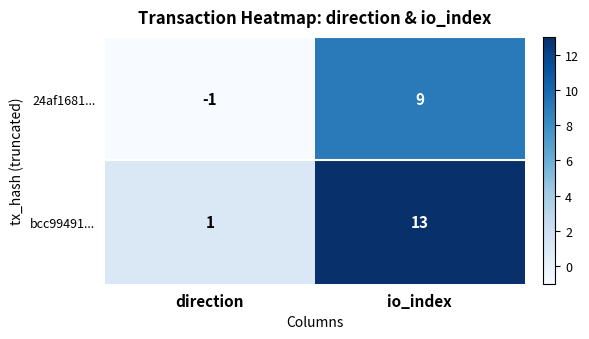

Reading left to right, list all the values displayed in this chart.

24af1681...: -1	9
bcc99491...: 1	13